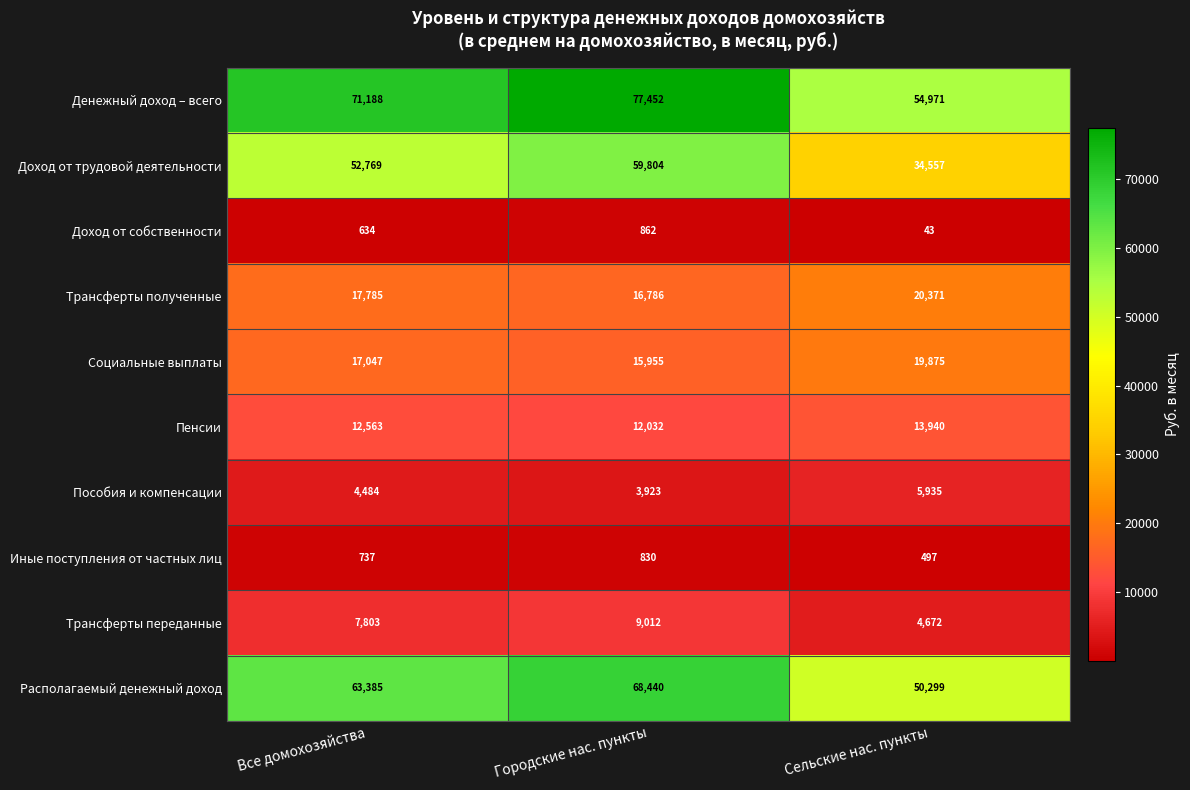

Reading right to left, list all the values displayed in this chart.

Денежный доход – всего: Сельские нас. пункты=54971	Городские нас. пункты=77452	Все домохозяйства=71188
Доход от трудовой деятельности: Сельские нас. пункты=34557	Городские нас. пункты=59804	Все домохозяйства=52769
Доход от собственности: Сельские нас. пункты=43	Городские нас. пункты=862	Все домохозяйства=634
Трансферты полученные: Сельские нас. пункты=20371	Городские нас. пункты=16786	Все домохозяйства=17785
Социальные выплаты: Сельские нас. пункты=19875	Городские нас. пункты=15955	Все домохозяйства=17047
Пенсии: Сельские нас. пункты=13940	Городские нас. пункты=12032	Все домохозяйства=12563
Пособия и компенсации: Сельские нас. пункты=5935	Городские нас. пункты=3923	Все домохозяйства=4484
Иные поступления от частных лиц: Сельские нас. пункты=497	Городские нас. пункты=830	Все домохозяйства=737
Трансферты переданные: Сельские нас. пункты=4672	Городские нас. пункты=9012	Все домохозяйства=7803
Располагаемый денежный доход: Сельские нас. пункты=50299	Городские нас. пункты=68440	Все домохозяйства=63385